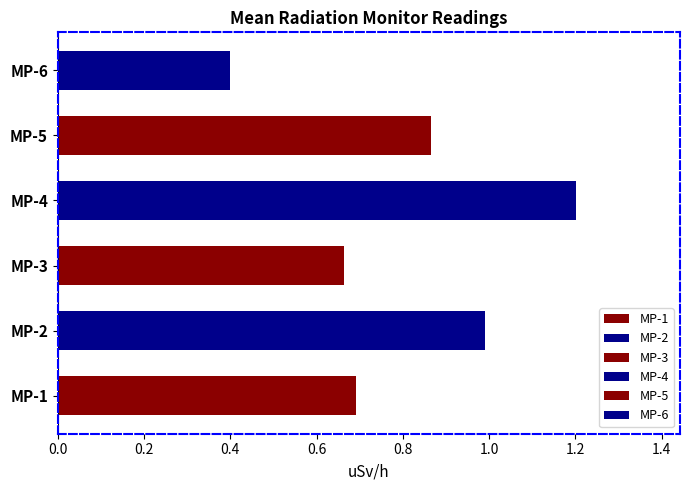

True or false: MP-1 has a value of 1.1 at 02:30.

False